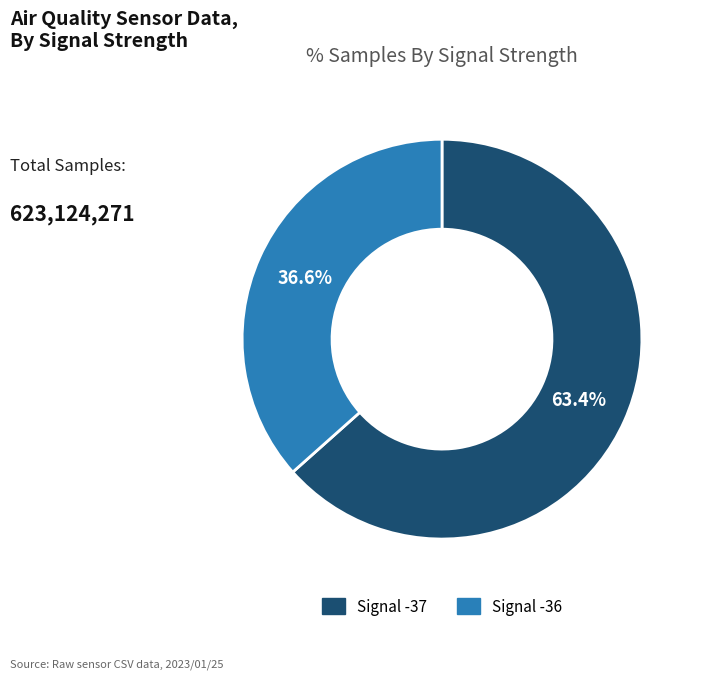

How many segments does this pie chart have?

2